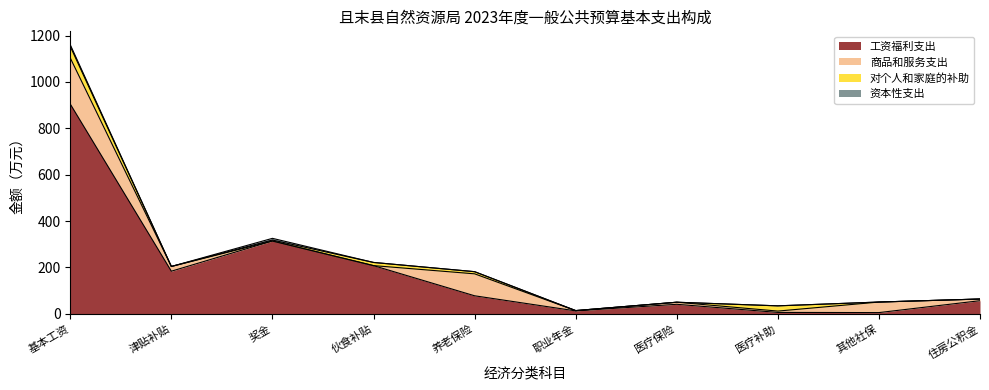

Is the value of 商品和服务支出 at 30102 greater than the value of 资本性支出 at 30109?

Yes